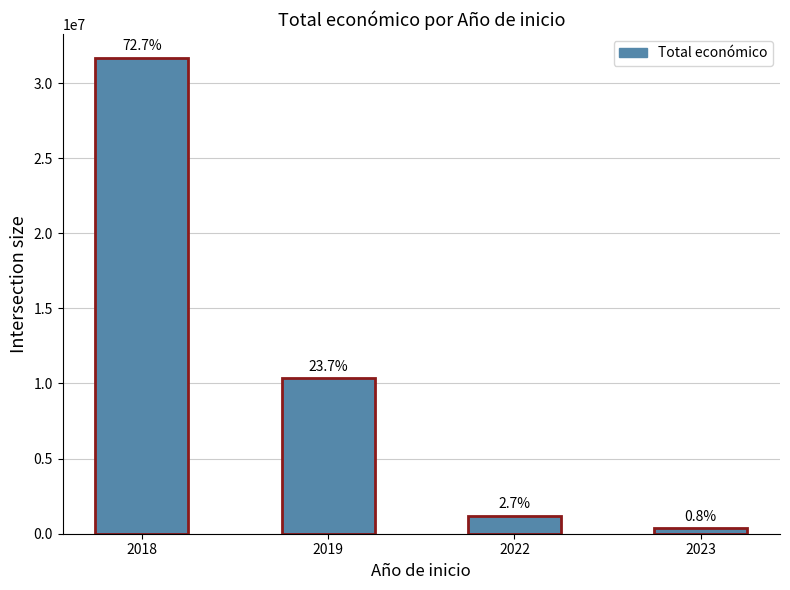

What is the sum of the values at 2019 and 2018?

42026855